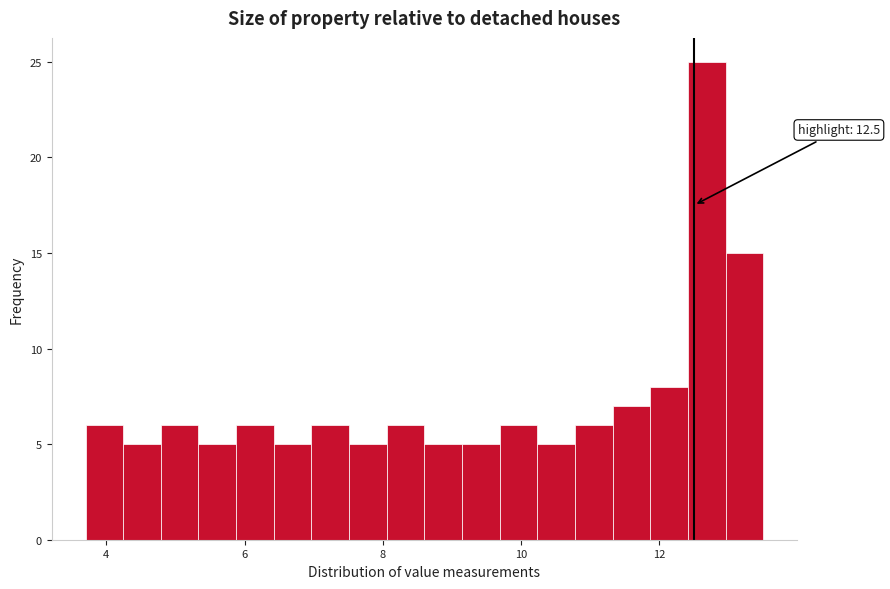

Around what value on the x-axis is the tallest bar? Give the approximate position of its centre, as read against the axis.

12.6